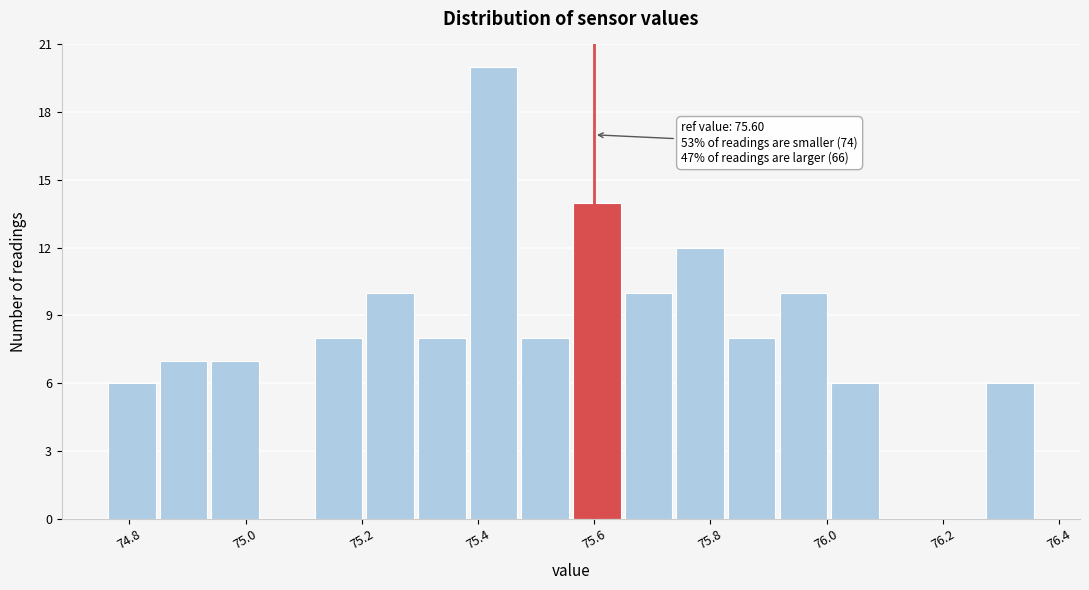

Over which range of the x-axis is the bar tallest?

75.38 to 75.48